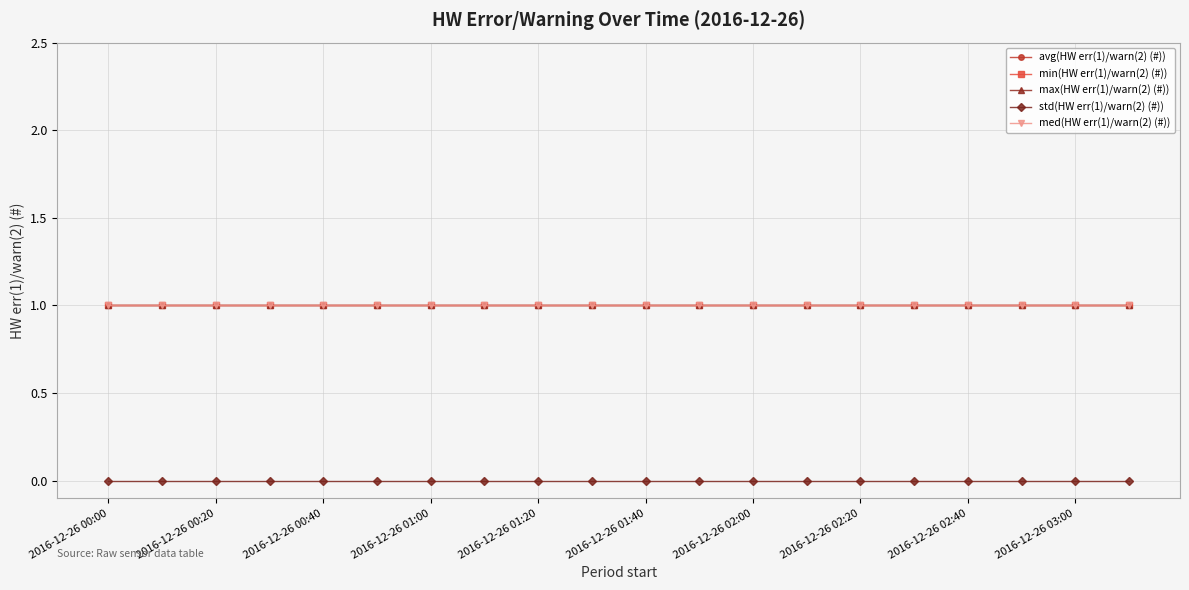

Is this an area chart (filled region under the line)?

No